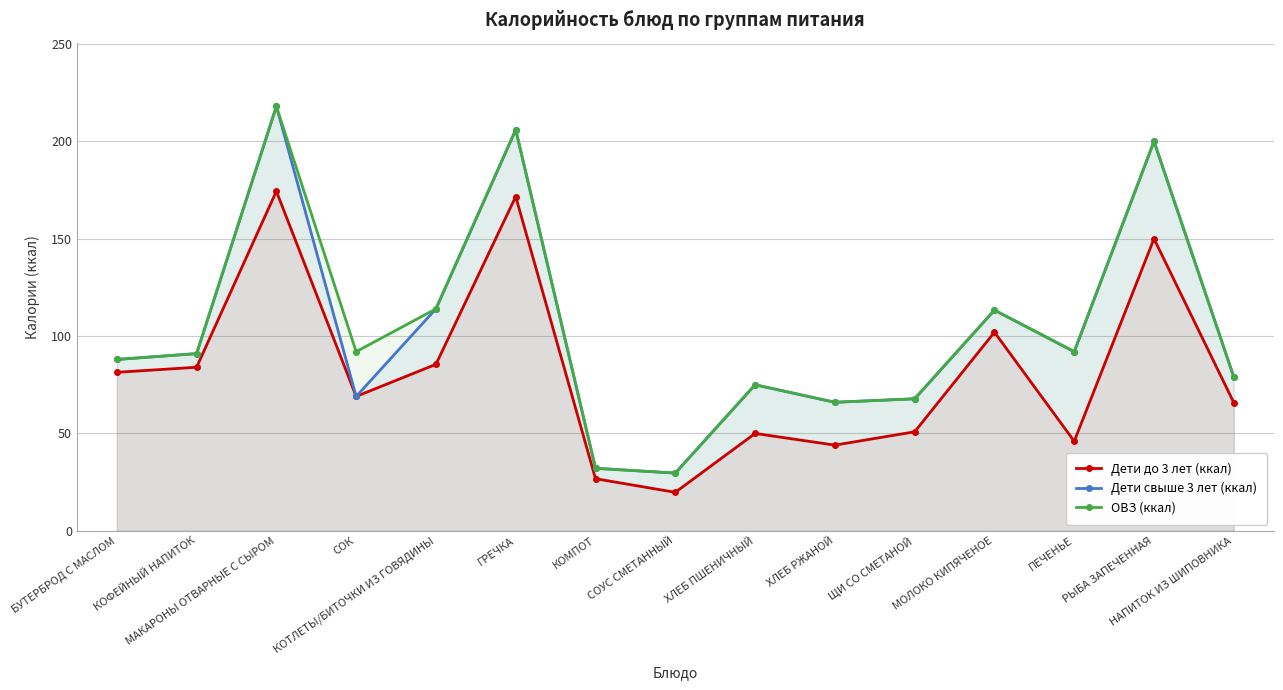

How many lines are shown in the chart?

3